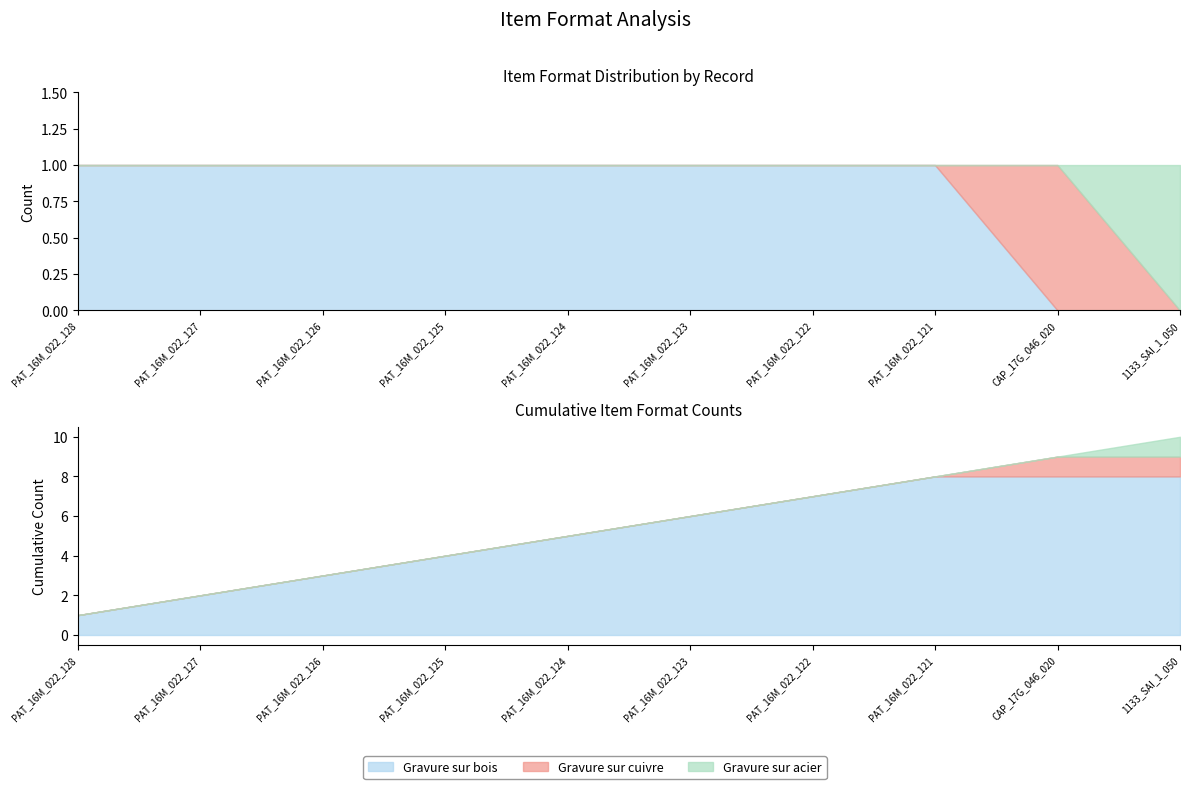

What value does the Gravure sur bois series have at PAT_16M_022_122?

1